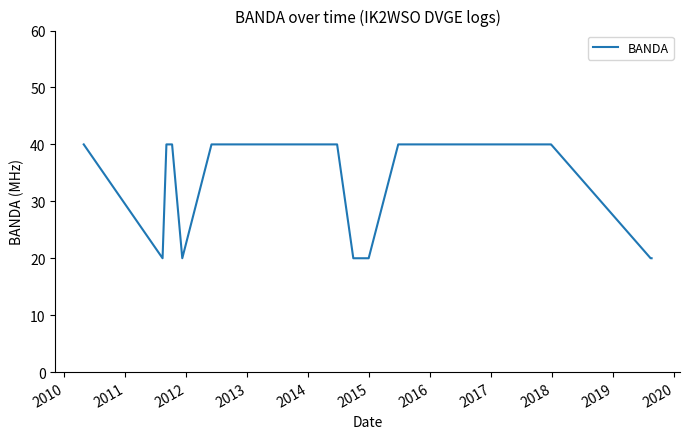

What is the difference between the maximum and minimum values?

20